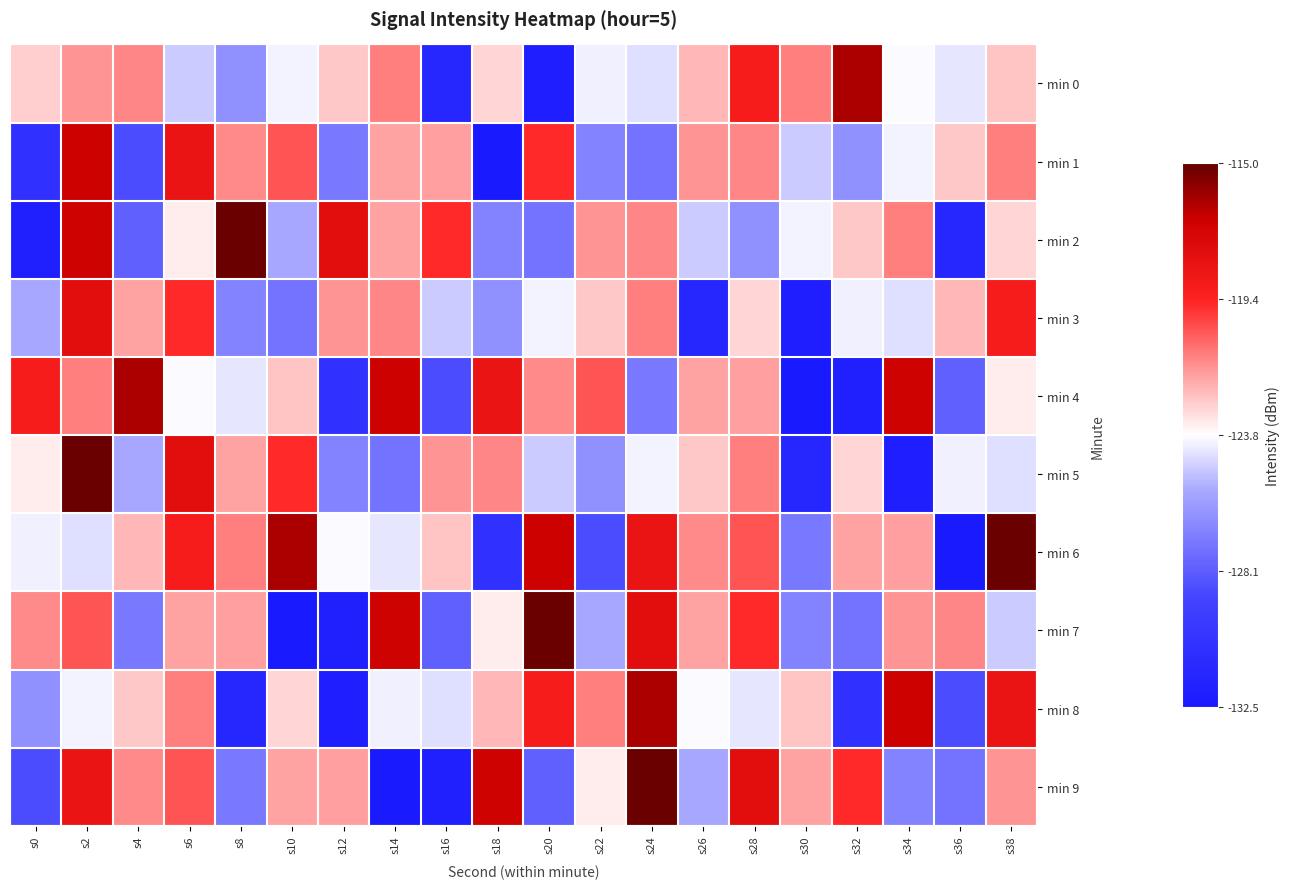

Reading right to left, what are all the values shown in this chart?

min 0: s38=-122.5	s36=-124.2	s34=-123.9	s32=-116.2	s30=-121.2	s28=-119.0	s26=-122.3	s24=-124.4	s22=-124.0	s20=-132.0	s18=-122.9	s16=-131.5	s14=-121.2	s12=-122.6	s10=-124.0	s8=-126.3	s6=-124.8	s4=-121.3	s2=-121.6	s0=-122.8
min 1: s38=-121.2	s36=-122.6	s34=-124.0	s32=-126.3	s30=-124.8	s28=-121.3	s26=-121.6	s24=-127.4	s22=-126.8	s20=-119.5	s18=-132.4	s16=-121.8	s14=-121.9	s12=-127.1	s10=-120.4	s8=-121.4	s6=-118.4	s4=-128.7	s2=-116.9	s0=-130.5
min 2: s38=-122.9	s36=-131.5	s34=-121.2	s32=-122.6	s30=-124.0	s28=-126.3	s26=-124.8	s24=-121.3	s22=-121.6	s20=-127.4	s18=-126.8	s16=-119.5	s14=-121.9	s12=-117.9	s10=-125.5	s8=-115.1	s6=-123.3	s4=-128.1	s2=-117.0	s0=-131.9
min 3: s38=-119.0	s36=-122.3	s34=-124.4	s32=-124.0	s30=-132.0	s28=-122.9	s26=-131.5	s24=-121.2	s22=-122.6	s20=-124.0	s18=-126.3	s16=-124.8	s14=-121.3	s12=-121.6	s10=-127.4	s8=-126.8	s6=-119.5	s4=-121.9	s2=-117.9	s0=-125.5
min 4: s38=-123.3	s36=-128.1	s34=-117.0	s32=-131.9	s30=-132.4	s28=-121.8	s26=-121.9	s24=-127.1	s22=-120.4	s20=-121.4	s18=-118.4	s16=-128.7	s14=-116.9	s12=-130.5	s10=-122.5	s8=-124.2	s6=-123.9	s4=-116.2	s2=-121.2	s0=-119.0
min 5: s38=-124.4	s36=-124.0	s34=-132.0	s32=-122.9	s30=-131.5	s28=-121.2	s26=-122.6	s24=-124.0	s22=-126.3	s20=-124.8	s18=-121.3	s16=-121.6	s14=-127.4	s12=-126.8	s10=-119.5	s8=-121.9	s6=-117.9	s4=-125.5	s2=-115.1	s0=-123.3
min 6: s38=-115.1	s36=-132.4	s34=-121.8	s32=-121.9	s30=-127.1	s28=-120.4	s26=-121.4	s24=-118.4	s22=-128.7	s20=-116.9	s18=-130.5	s16=-122.5	s14=-124.2	s12=-123.9	s10=-116.2	s8=-121.2	s6=-119.0	s4=-122.3	s2=-124.4	s0=-124.0
min 7: s38=-124.8	s36=-121.3	s34=-121.6	s32=-127.4	s30=-126.8	s28=-119.5	s26=-121.9	s24=-117.9	s22=-125.5	s20=-115.1	s18=-123.3	s16=-128.1	s14=-117.0	s12=-131.9	s10=-132.4	s8=-121.8	s6=-121.9	s4=-127.1	s2=-120.4	s0=-121.4
min 8: s38=-118.4	s36=-128.7	s34=-116.9	s32=-130.5	s30=-122.5	s28=-124.2	s26=-123.9	s24=-116.2	s22=-121.2	s20=-119.0	s18=-122.3	s16=-124.4	s14=-124.0	s12=-132.0	s10=-122.9	s8=-131.5	s6=-121.2	s4=-122.6	s2=-124.0	s0=-126.3
min 9: s38=-121.6	s36=-127.4	s34=-126.8	s32=-119.5	s30=-121.9	s28=-117.9	s26=-125.5	s24=-115.1	s22=-123.3	s20=-128.1	s18=-117.0	s16=-131.9	s14=-132.4	s12=-121.8	s10=-121.9	s8=-127.1	s6=-120.4	s4=-121.4	s2=-118.4	s0=-128.7